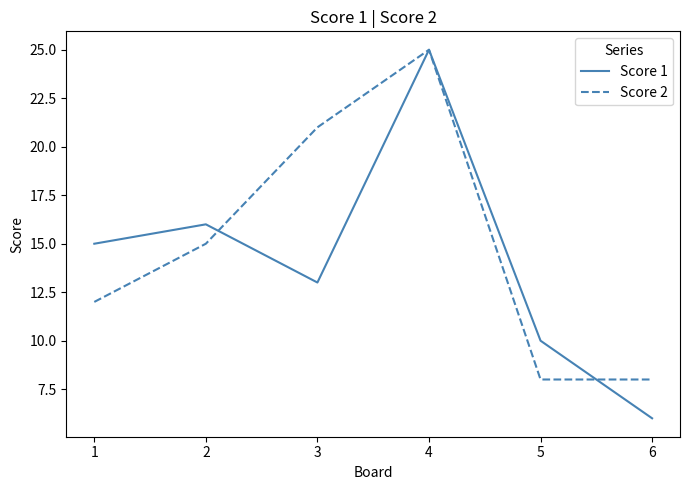

At which category is the sum across all series the highest?

4